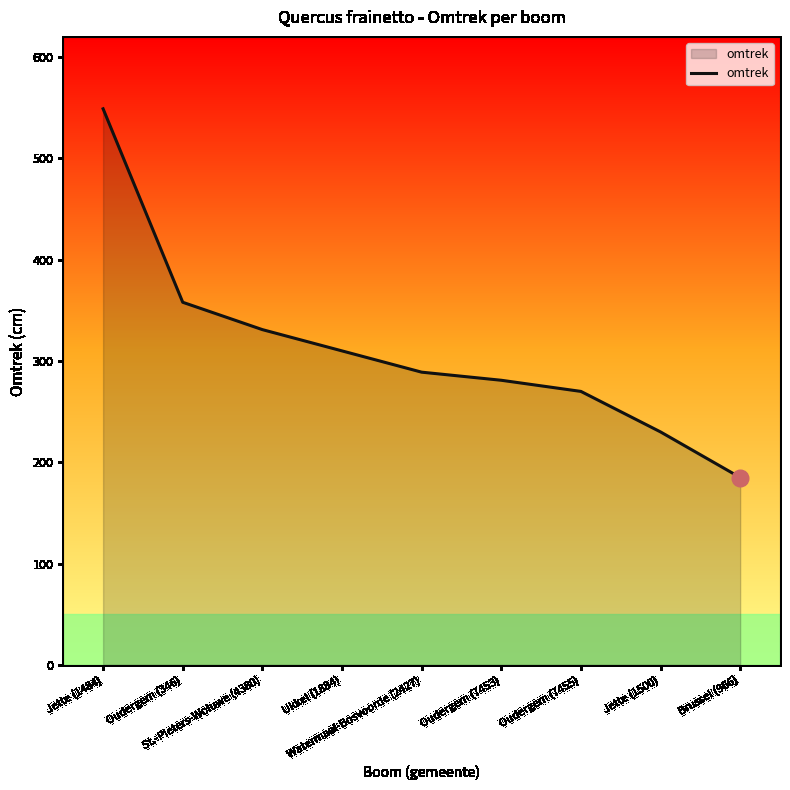

Which has a higher value, Jette (1484) or St.-Pieters-Woluwe (4380)?

Jette (1484)